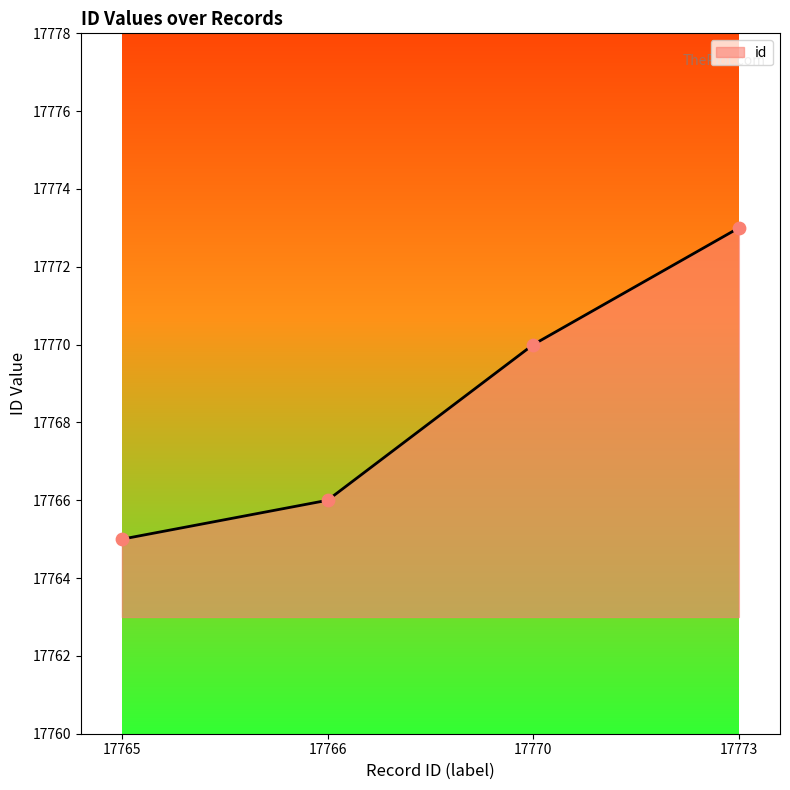

Approximately how many times larger is the value at 17770 compared to 17773?

1.0